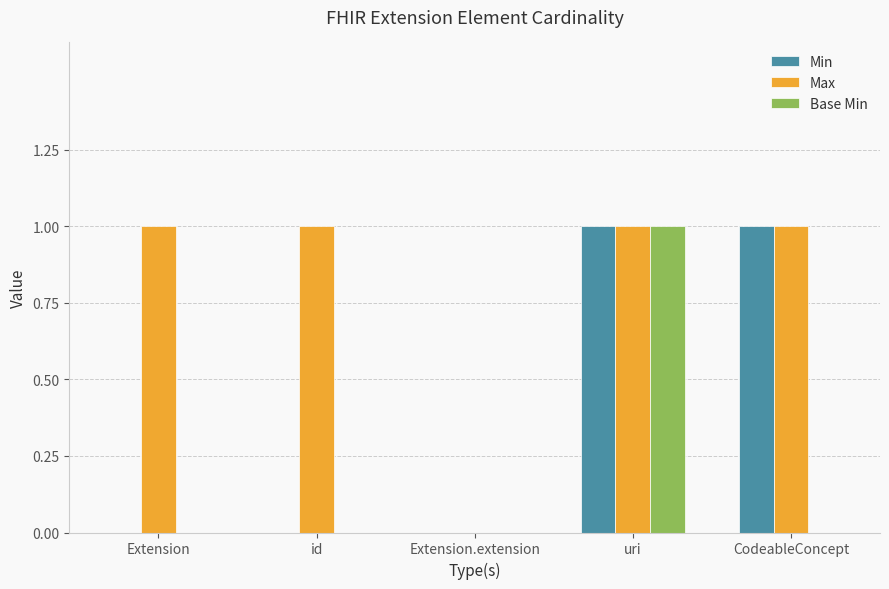

What are all the series names shown in the legend?

Min, Max, Base Min